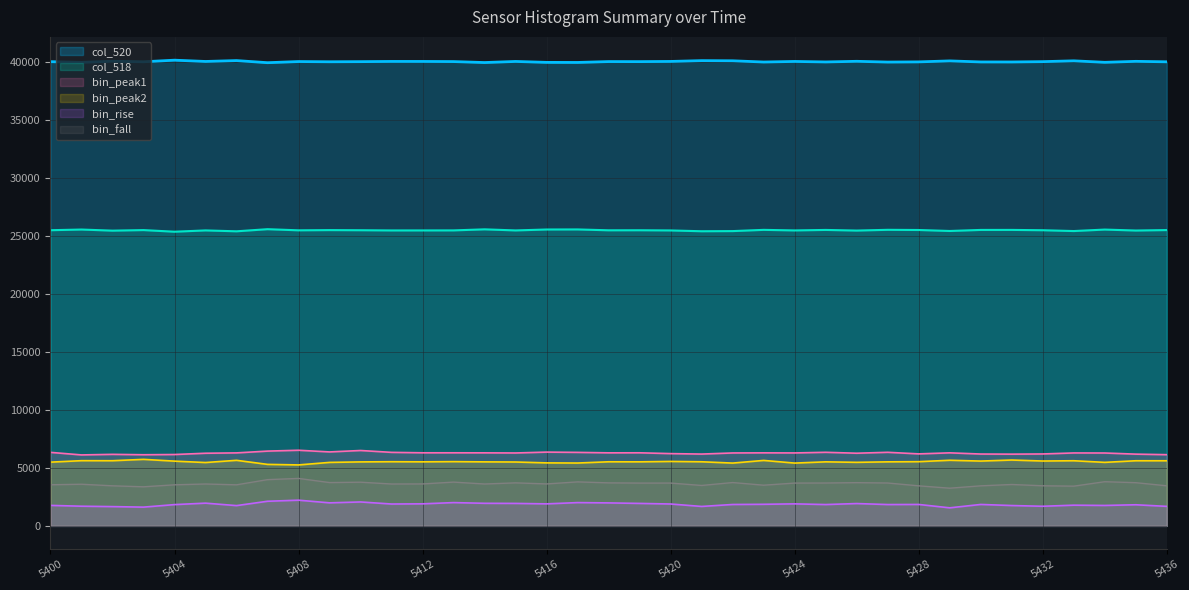

How many data points does each series have?

37